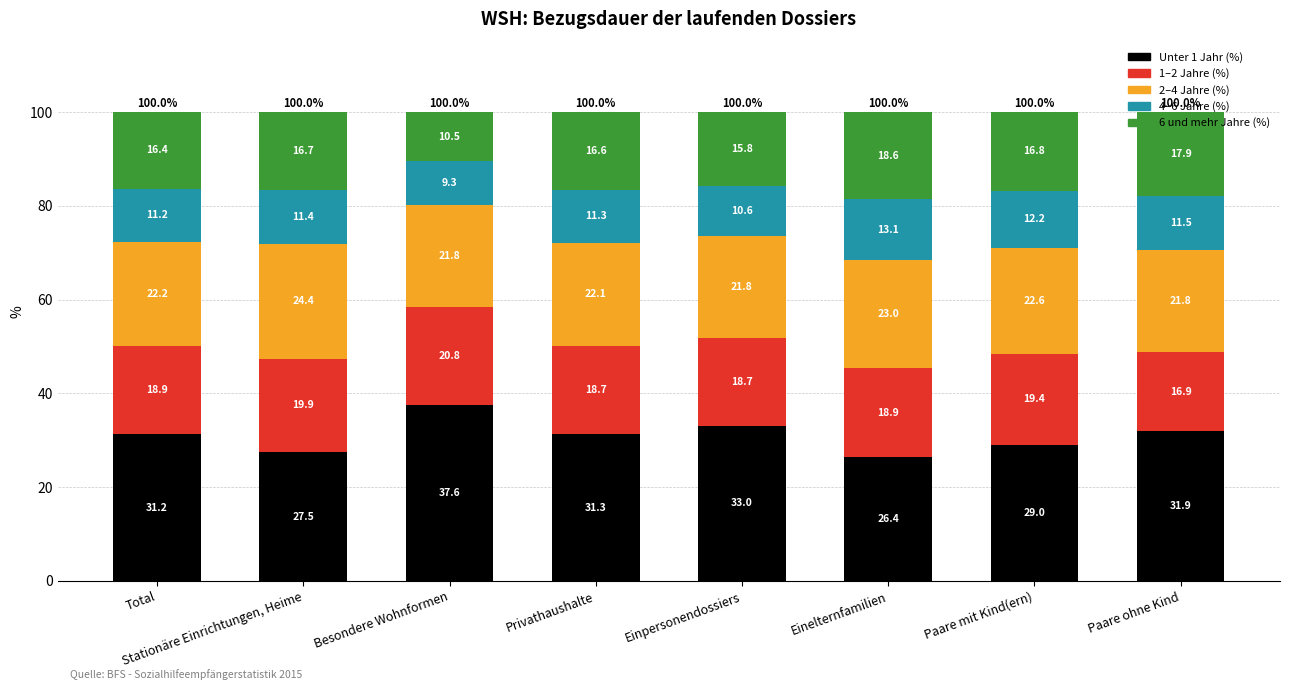

What is the highest value of the Unter 1 Jahr (%) series?

37.6